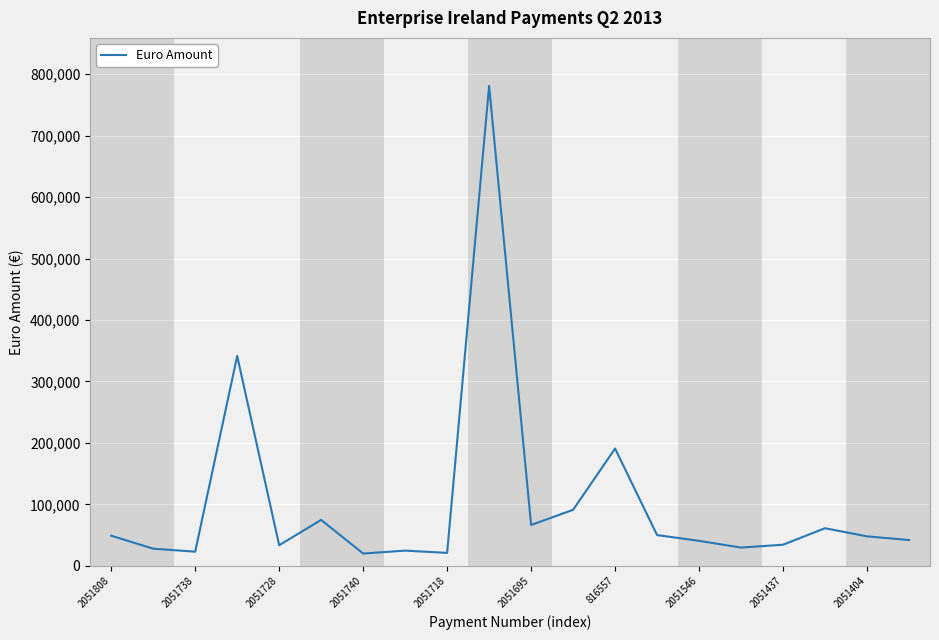

What is the maximum value shown in the chart?

780988.8